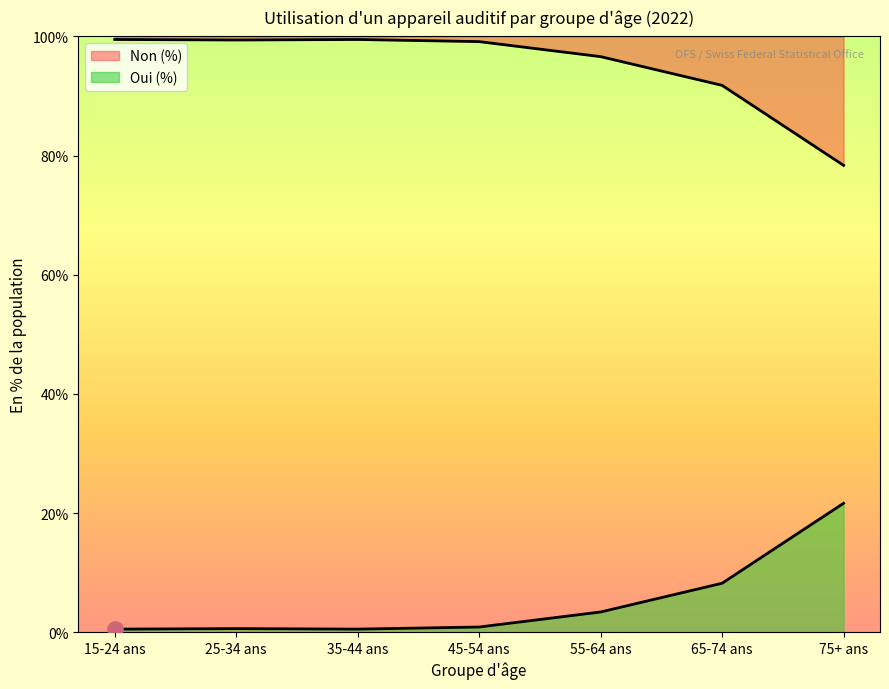

What is the total value across all series at 35-44 ans?

100.0